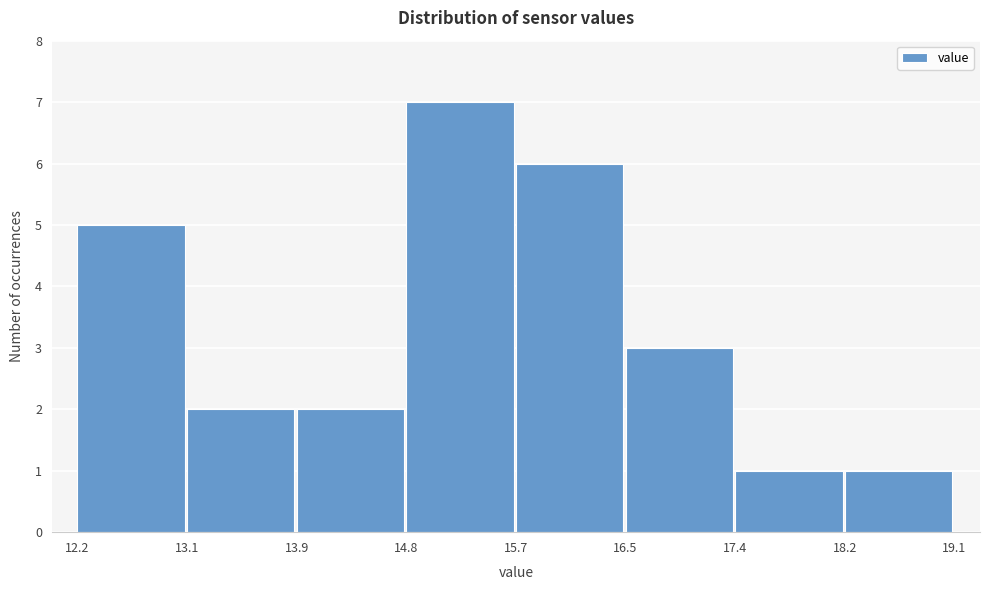

Which range on the x-axis has the tallest bar?

14.8 to 15.7